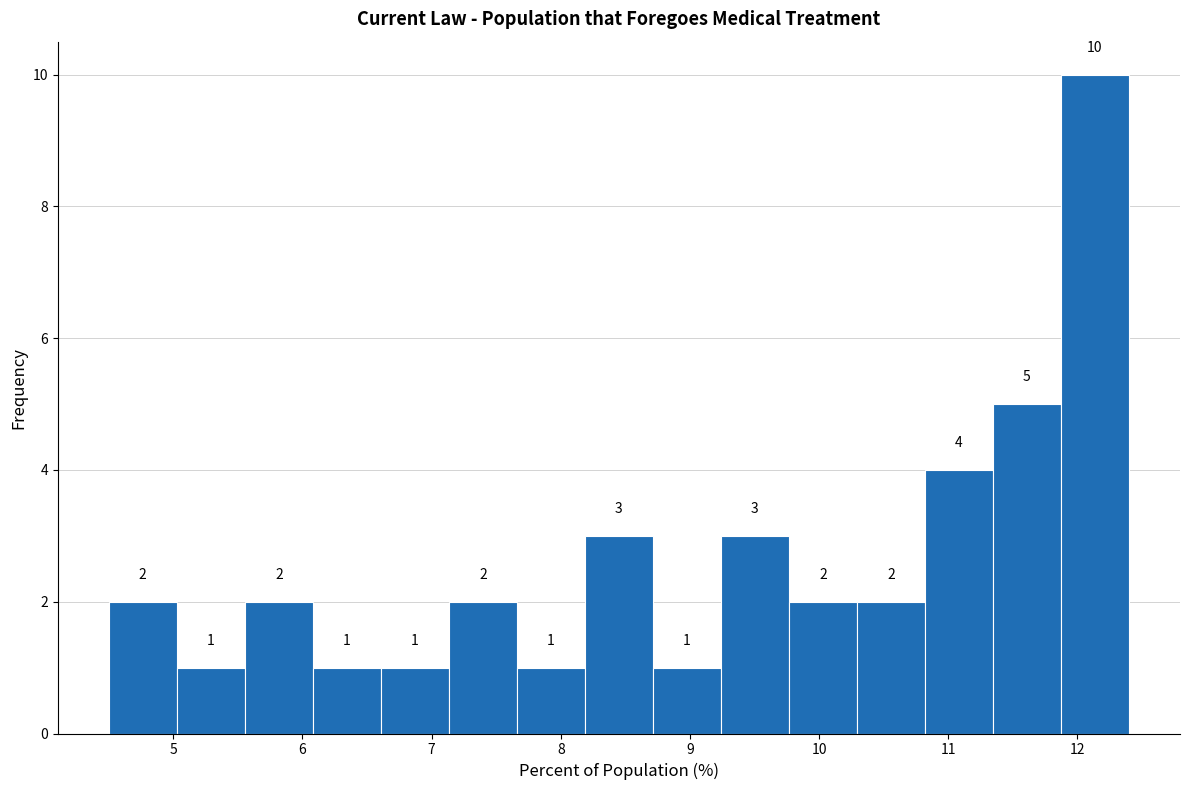

Reading left to right, list every bar in this chart as the range it spans on the x-axis followed by its height. The bar edges are not printed on the chart, so give them approximately, as read against the axis.

4.5 to 5.0: 2
5.0 to 5.6: 1
5.6 to 6.1: 2
6.1 to 6.6: 1
6.6 to 7.1: 1
7.1 to 7.7: 2
7.7 to 8.2: 1
8.2 to 8.7: 3
8.7 to 9.2: 1
9.2 to 9.8: 3
9.8 to 10.3: 2
10.3 to 10.8: 2
10.8 to 11.3: 4
11.3 to 11.9: 5
11.9 to 12.4: 10